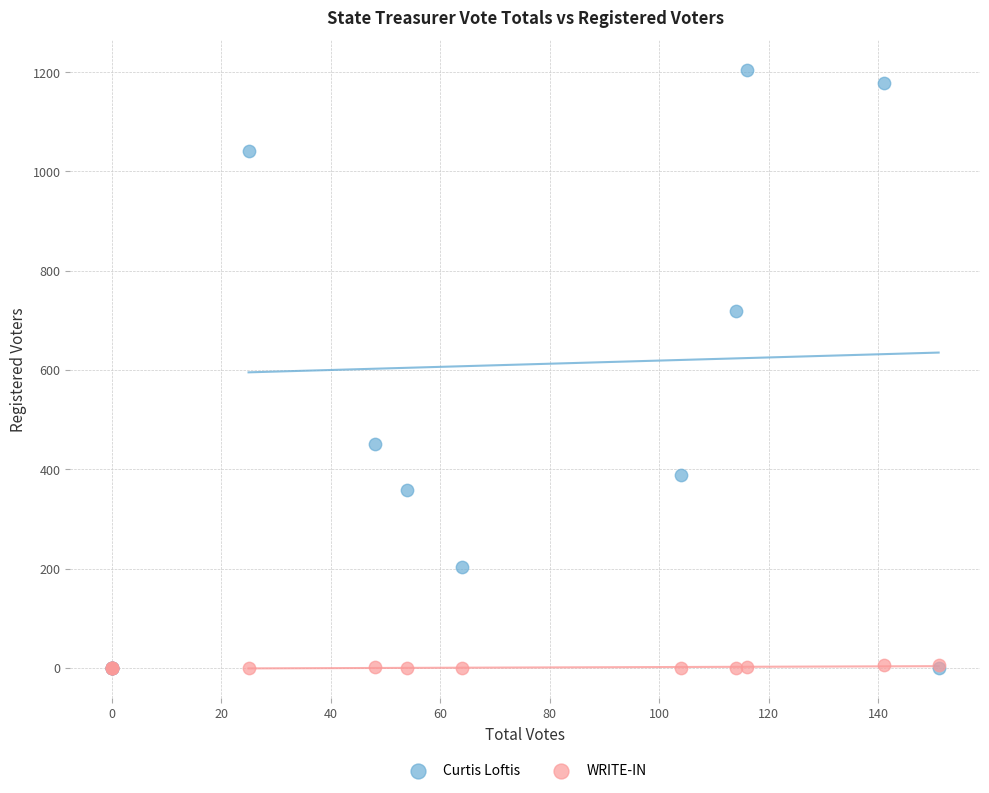

Which series contains the highest Y value?

Curtis Loftis